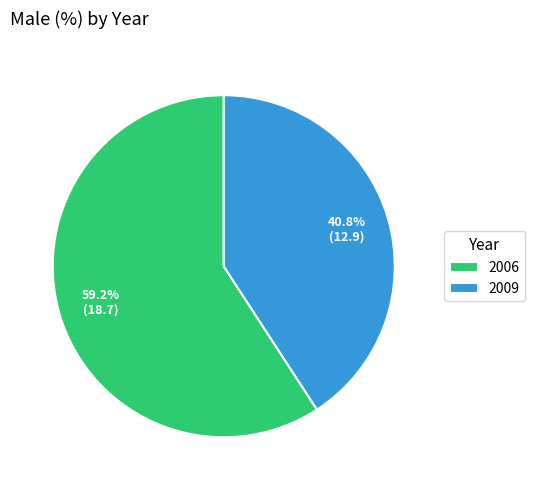

Does 2009 represent more than half of the total?

No